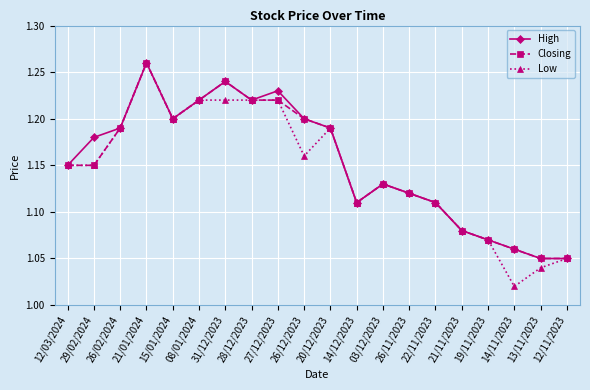

Which category has the lowest value in the Low series?

14/11/2023